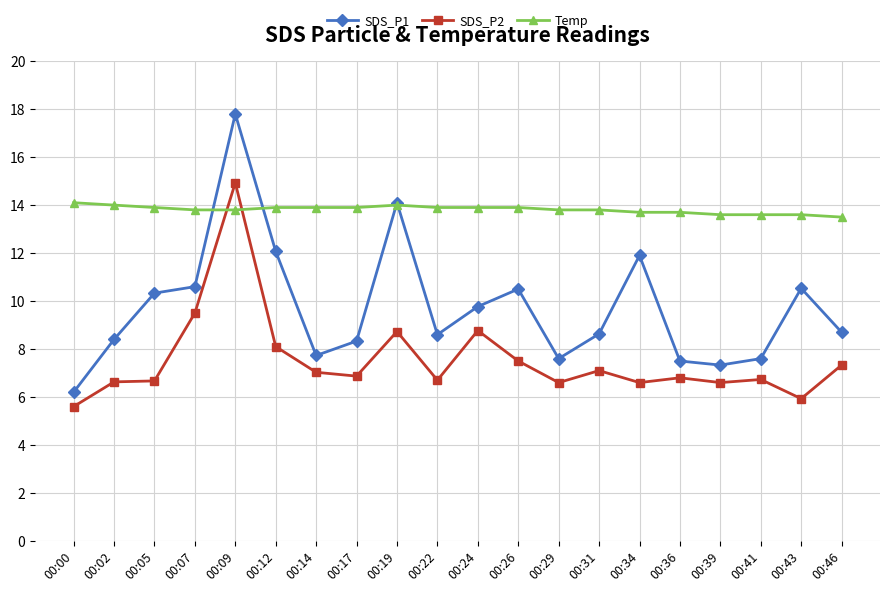

Where is SDS_P2 nearest to the value 10?

00:07